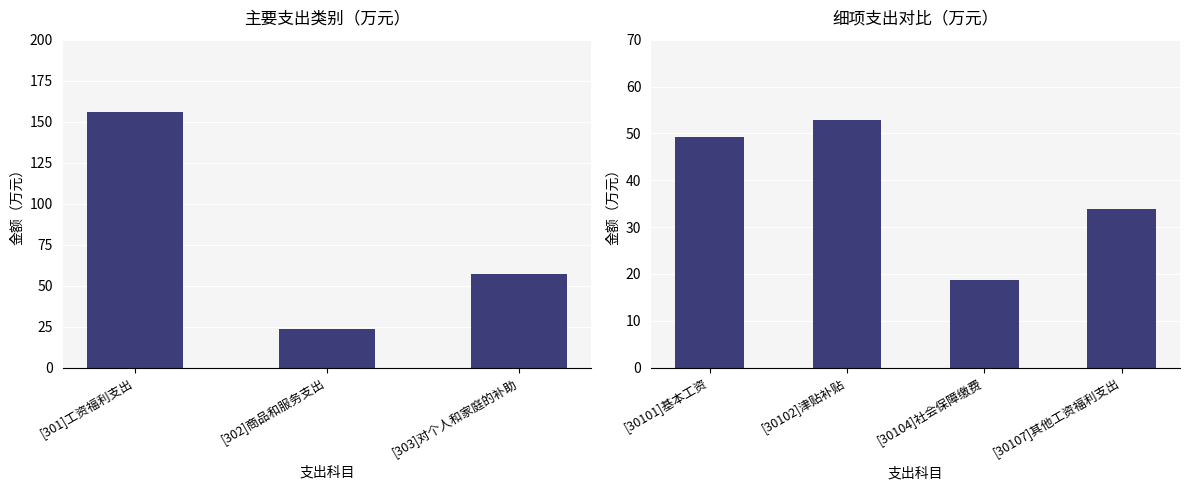

What is the smallest value displayed?

18.7